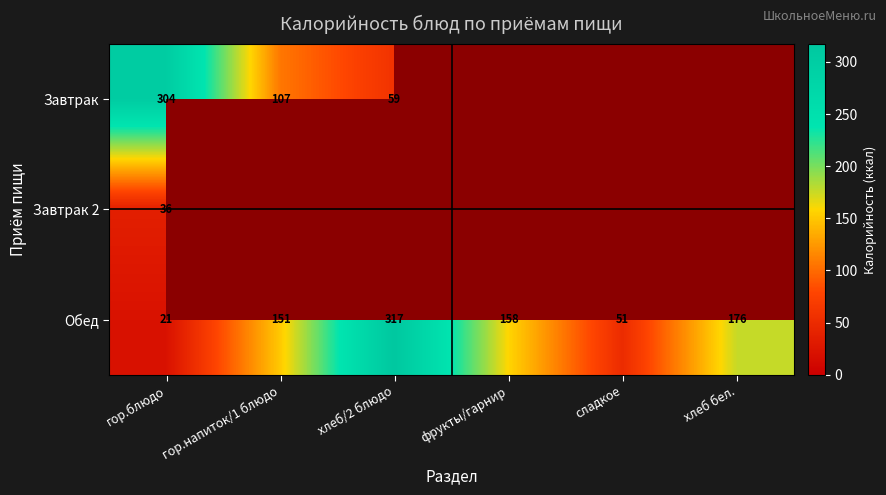

The value of Обед at гор.блюдо is 5.6. True or false?

False